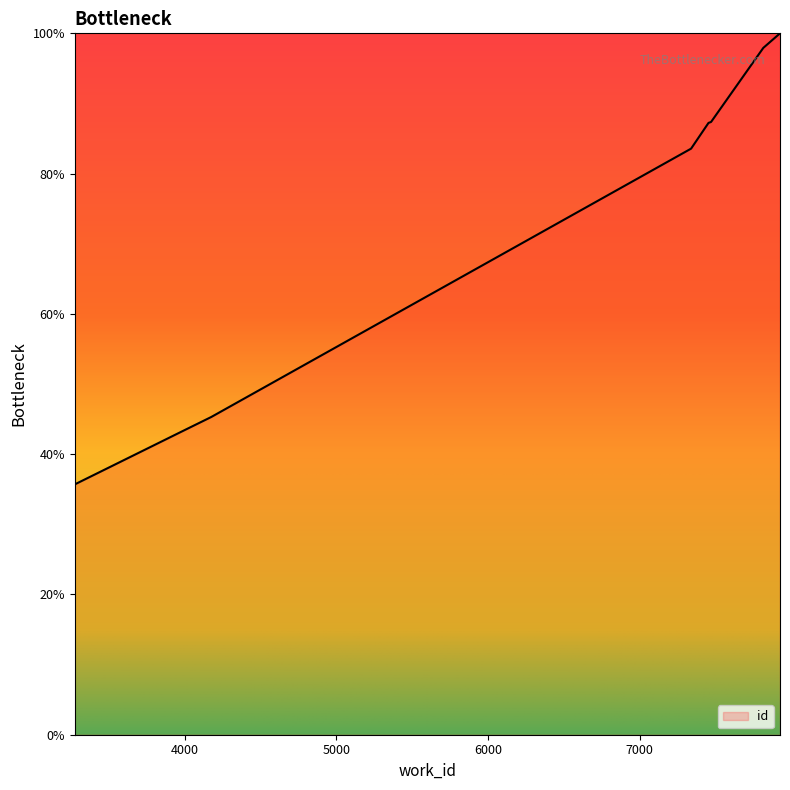

What is the greatest value displayed?

100.0